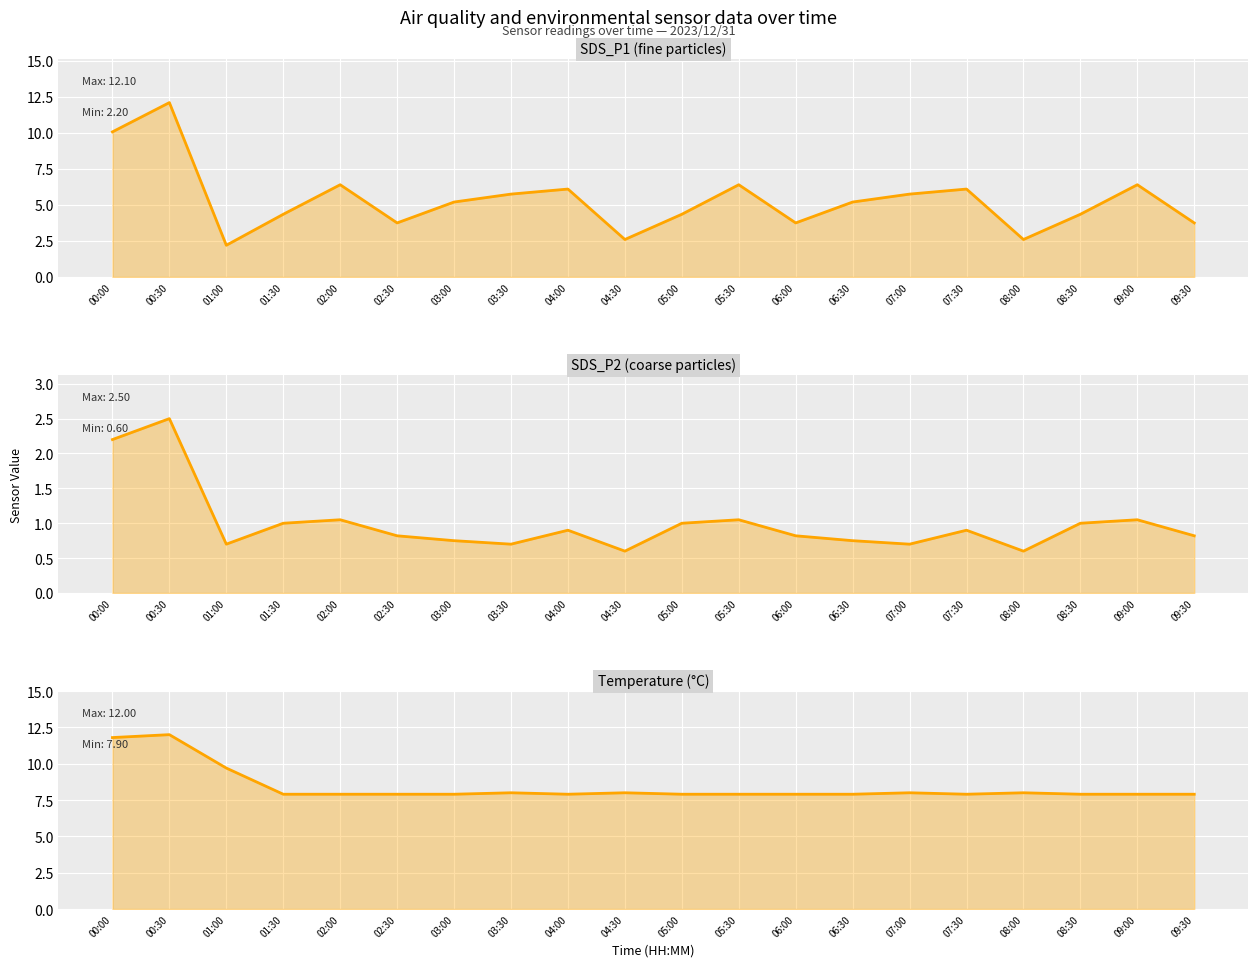

Which series has the largest range (max minus min)?

SDS_P1